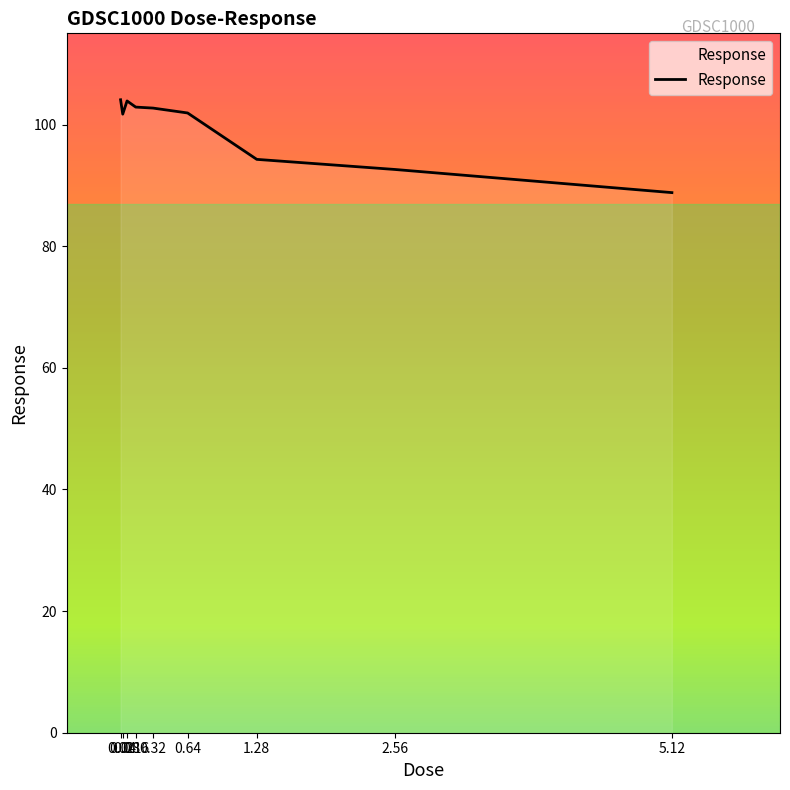

Which has a higher value, 0.04 or 0.08?

0.08